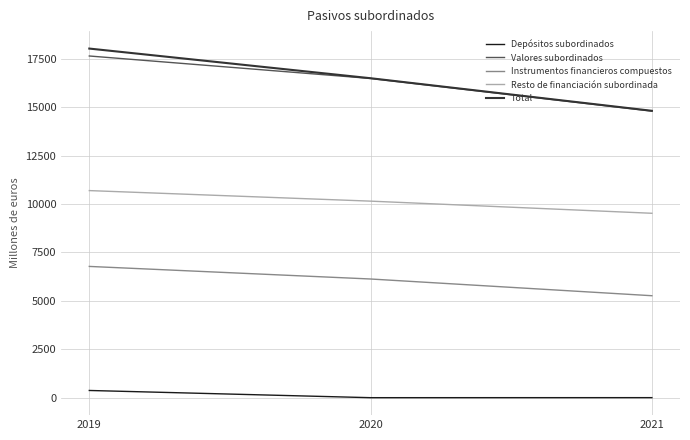

Which category has the lowest value in the Valores subordinados series?

2021